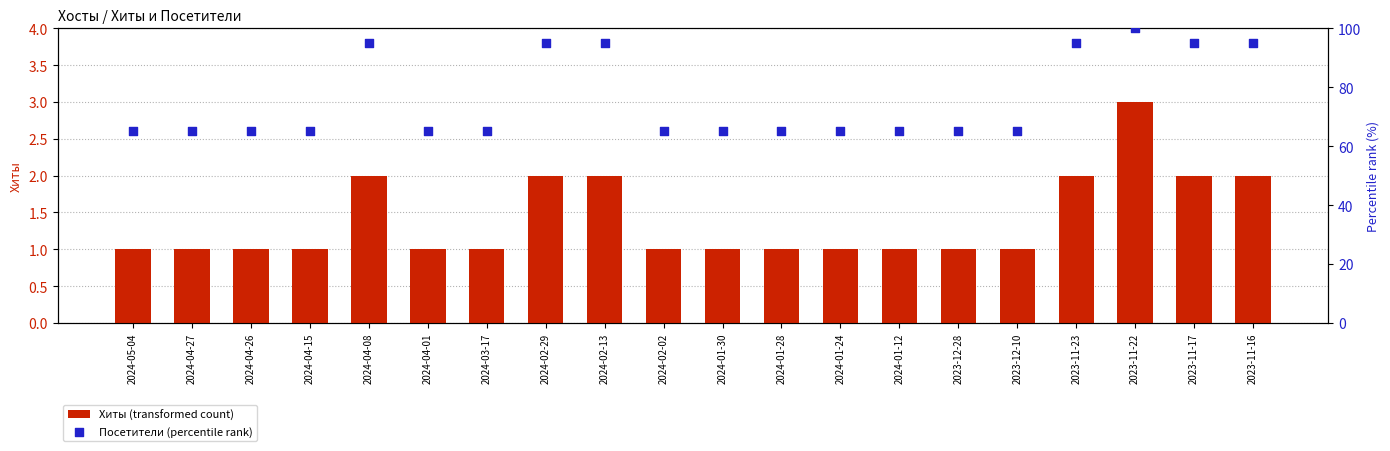

What are all the series names shown in the legend?

Хиты, Посетители (percentile rank)